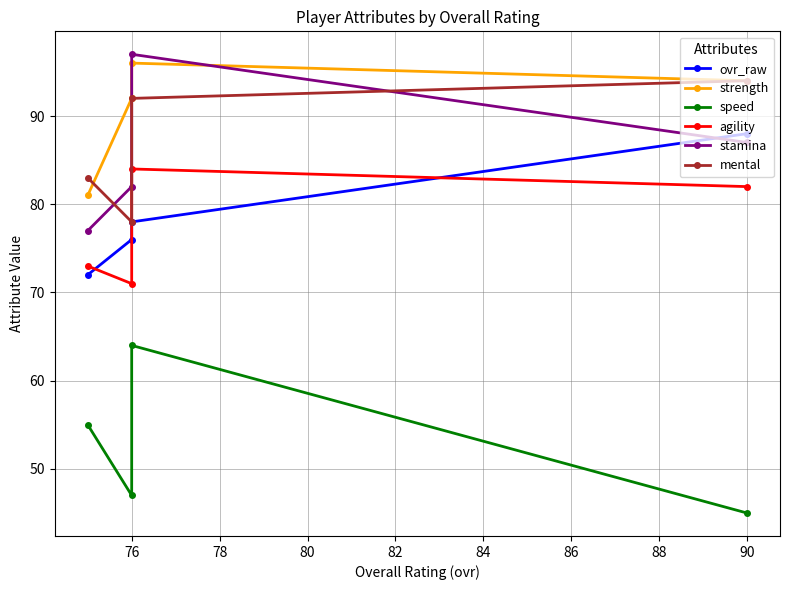

Which series has the largest range (max minus min)?

stamina